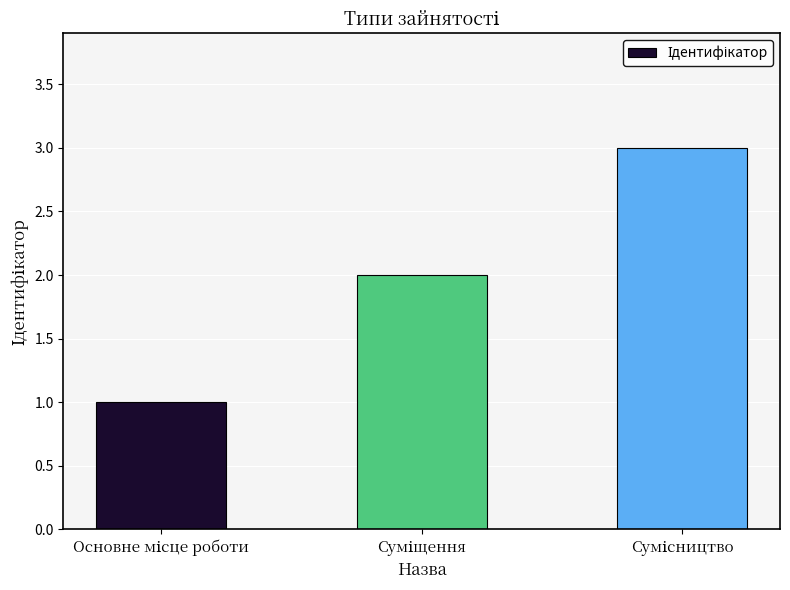

What is the sum of all values?

6